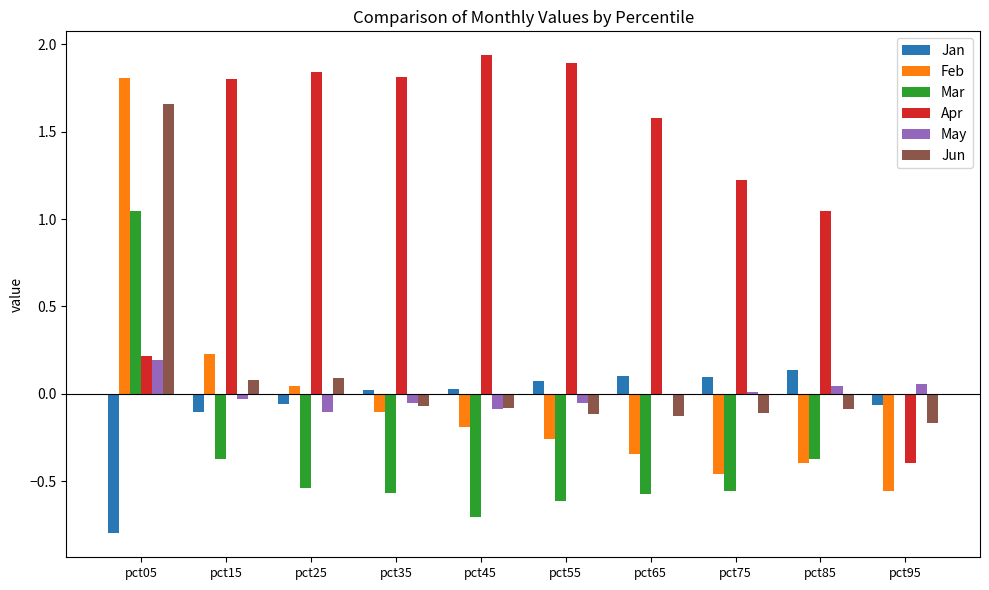

Between pct35 and pct55, which series saw the biggest shift?

Feb